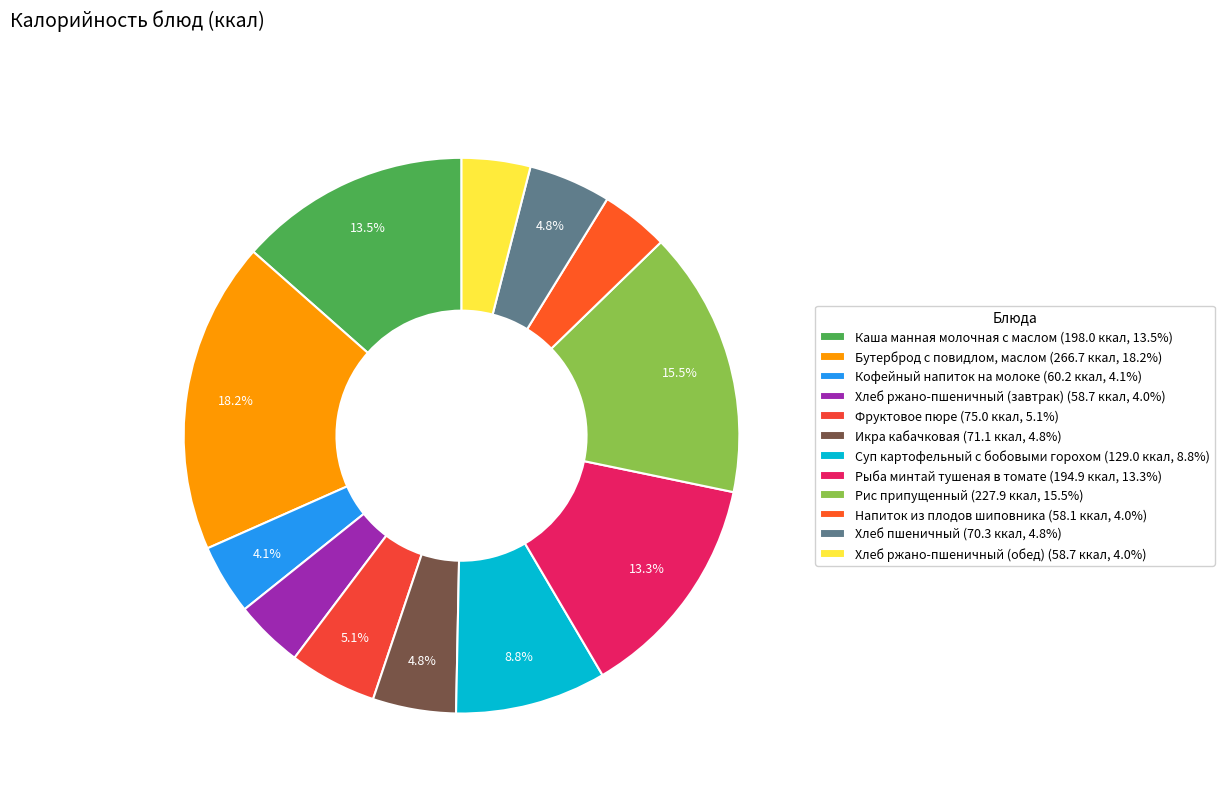

Rank the categories by value from highest to lowest.

Бутерброд с повидлом, маслом, Рис припущенный, Каша манная молочная с маслом, Рыба минтай тушеная в томате, Суп картофельный с бобовыми горохом, Фруктовое пюре, Икра кабачковая, Хлеб пшеничный, Кофейный напиток на молоке, Хлеб ржано-пшеничный (завтрак), Хлеб ржано-пшеничный (обед), Напиток из плодов шиповника